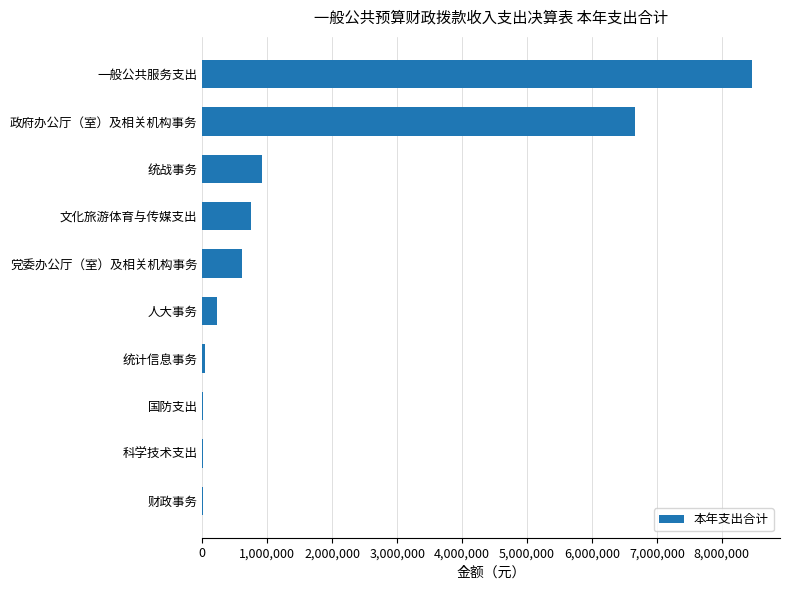

Is it true that the value at 统战事务 is 910990.4?

True